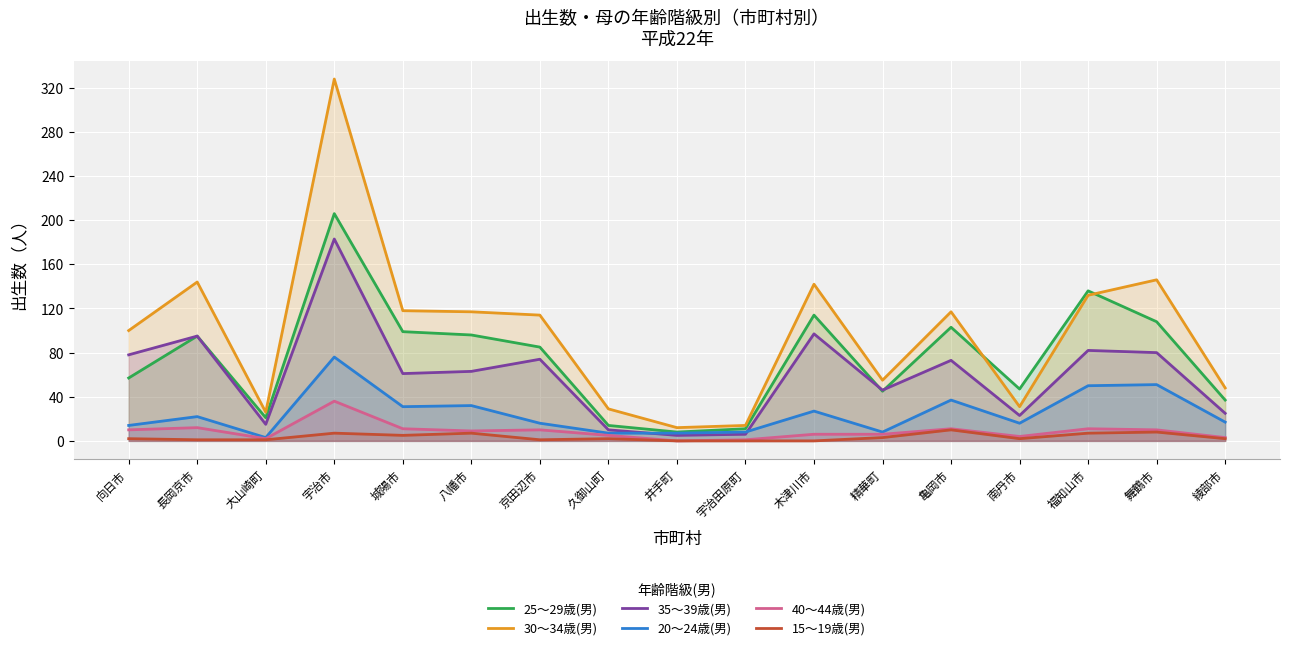

Reading right to left, what are all the values shown in this chart?

25～29歳(男): 37	108	136	47	103	45	114	11	8	14	85	96	99	206	21	95	57
30～34歳(男): 48	146	132	31	117	55	142	14	12	29	114	117	118	328	26	144	100
35～39歳(男): 25	80	82	23	73	46	97	6	5	10	74	63	61	183	15	95	78
20～24歳(男): 17	51	50	16	37	8	27	8	7	7	16	32	31	76	3	22	14
40～44歳(男): 3	10	11	4	11	6	6	1	0	5	10	9	11	36	2	12	10
15～19歳(男): 2	8	7	2	10	3	0	0	0	2	1	7	5	7	1	1	2